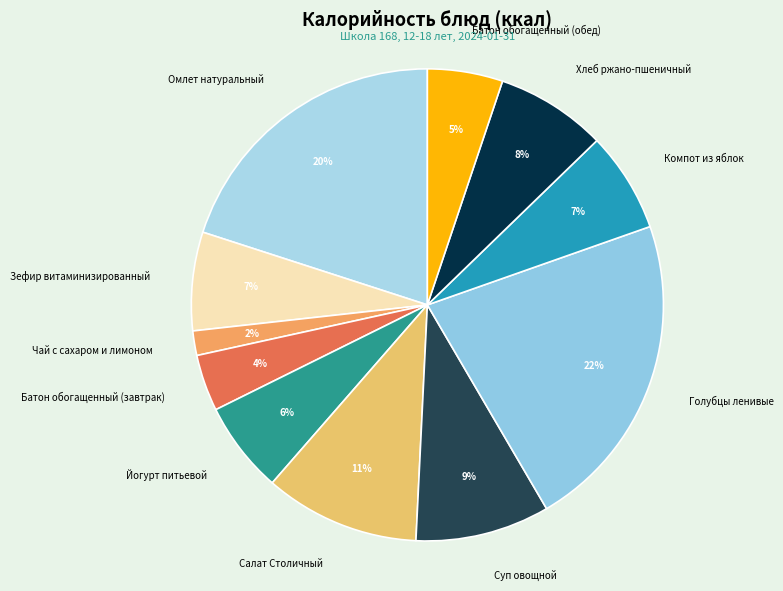

Is it true that Суп овощной is 23% of the pie?

False